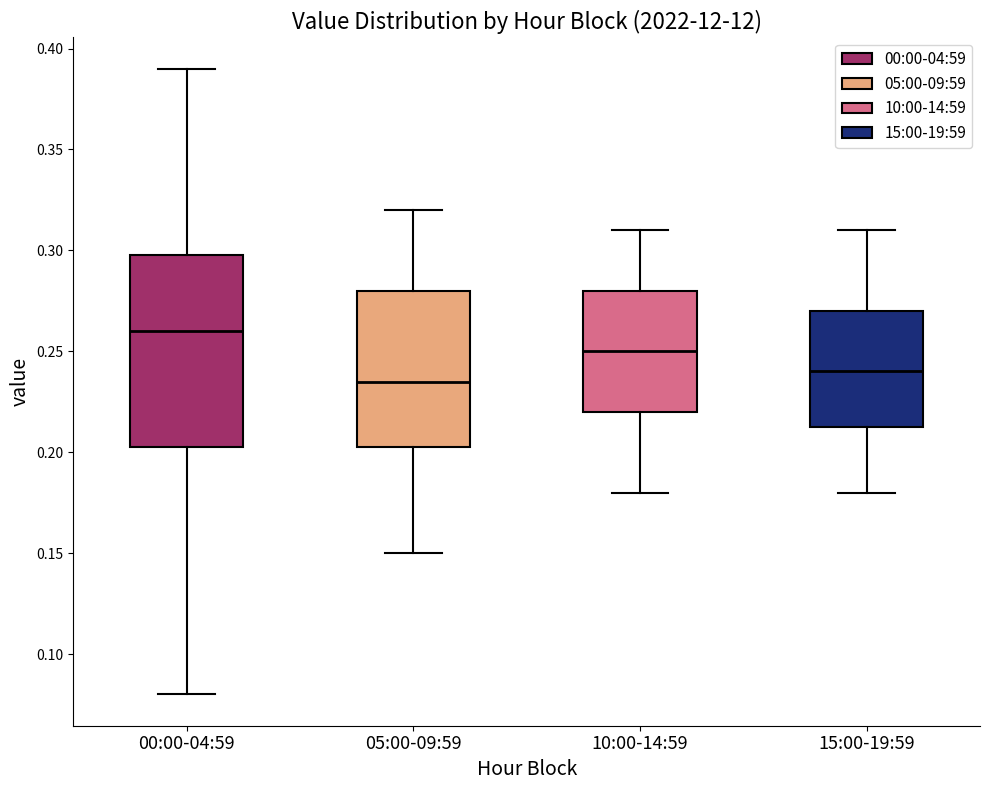

Which box's median line is the highest?

00:00-04:59